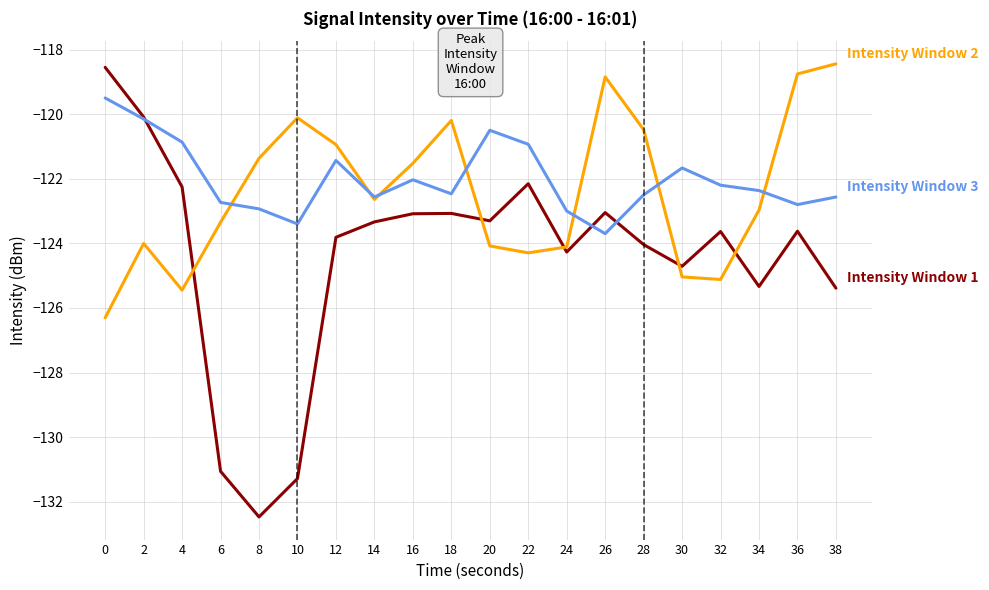

What is the total value across all series at 14?

-368.5